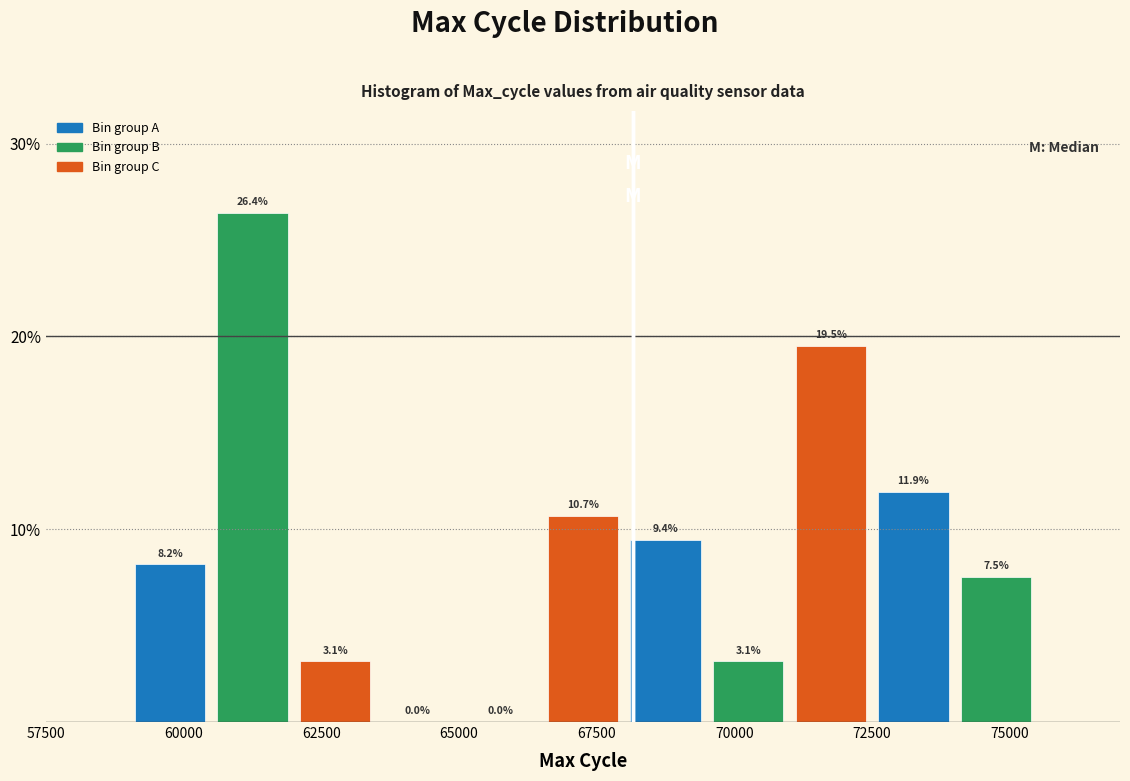

Read against the x-axis, roughly where is the centre of the tallest bar?

61500